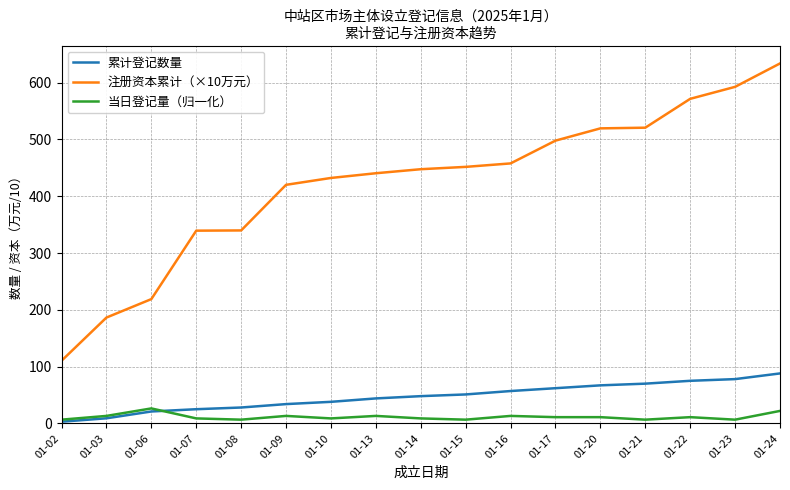

Rank the series at 01-13 from highest to lowest value.

注册资本累计（×10万元）, 累计登记数量, 当日登记量（归一化）